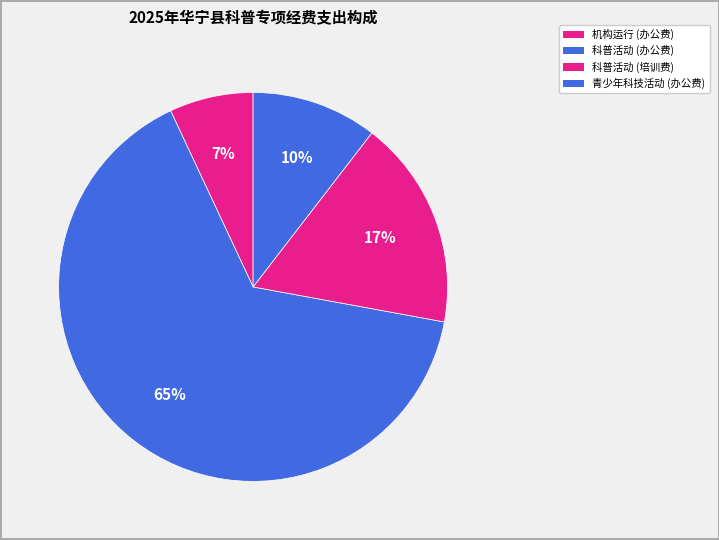

How many slices are in this pie chart?

4